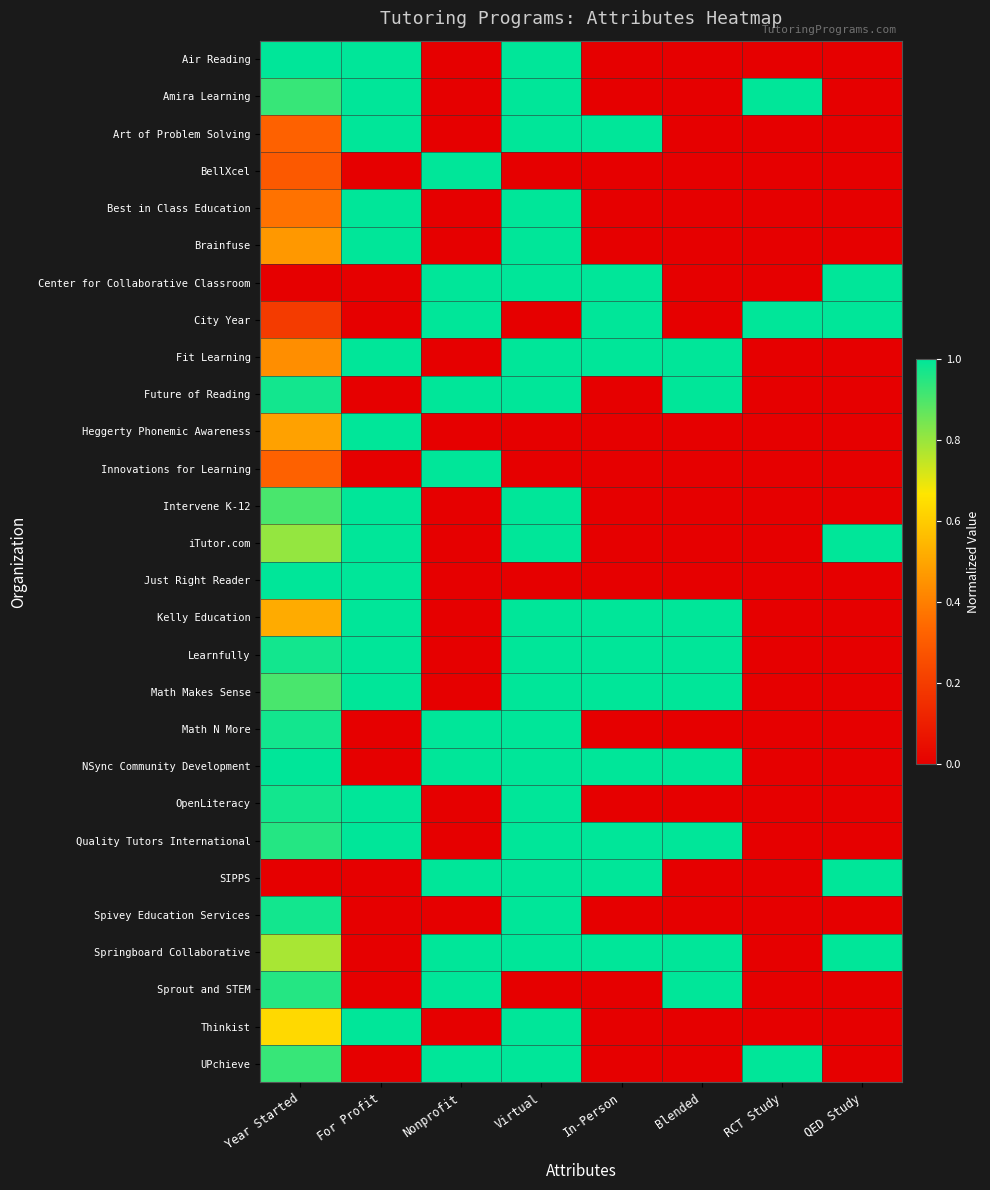

Reading left to right, transcribe all the data shown in this chart.

Air Reading: Year Started=1.0	For Profit=1.0	Nonprofit=0.0	Virtual=1.0	In-Person=0.0	Blended=0.0	RCT Study=0.0	QED Study=0.0
Amira Learning: Year Started=0.9	For Profit=1.0	Nonprofit=0.0	Virtual=1.0	In-Person=0.0	Blended=0.0	RCT Study=1.0	QED Study=0.0
Art of Problem Solving: Year Started=0.3	For Profit=1.0	Nonprofit=0.0	Virtual=1.0	In-Person=1.0	Blended=0.0	RCT Study=0.0	QED Study=0.0
BellXcel: Year Started=0.3	For Profit=0.0	Nonprofit=1.0	Virtual=0.0	In-Person=0.0	Blended=0.0	RCT Study=0.0	QED Study=0.0
Best in Class Education: Year Started=0.4	For Profit=1.0	Nonprofit=0.0	Virtual=1.0	In-Person=0.0	Blended=0.0	RCT Study=0.0	QED Study=0.0
Brainfuse: Year Started=0.5	For Profit=1.0	Nonprofit=0.0	Virtual=1.0	In-Person=0.0	Blended=0.0	RCT Study=0.0	QED Study=0.0
Center for Collaborative Classroom: Year Started=0.0	For Profit=0.0	Nonprofit=1.0	Virtual=1.0	In-Person=1.0	Blended=0.0	RCT Study=0.0	QED Study=1.0
City Year: Year Started=0.2	For Profit=0.0	Nonprofit=1.0	Virtual=0.0	In-Person=1.0	Blended=0.0	RCT Study=1.0	QED Study=1.0
Fit Learning: Year Started=0.4	For Profit=1.0	Nonprofit=0.0	Virtual=1.0	In-Person=1.0	Blended=1.0	RCT Study=0.0	QED Study=0.0
Future of Reading: Year Started=1.0	For Profit=0.0	Nonprofit=1.0	Virtual=1.0	In-Person=0.0	Blended=1.0	RCT Study=0.0	QED Study=0.0
Heggerty Phonemic Awareness: Year Started=0.5	For Profit=1.0	Nonprofit=0.0	Virtual=0.0	In-Person=0.0	Blended=0.0	RCT Study=0.0	QED Study=0.0
Innovations for Learning: Year Started=0.3	For Profit=0.0	Nonprofit=1.0	Virtual=0.0	In-Person=0.0	Blended=0.0	RCT Study=0.0	QED Study=0.0
Intervene K-12: Year Started=0.9	For Profit=1.0	Nonprofit=0.0	Virtual=1.0	In-Person=0.0	Blended=0.0	RCT Study=0.0	QED Study=0.0
iTutor.com: Year Started=0.8	For Profit=1.0	Nonprofit=0.0	Virtual=1.0	In-Person=0.0	Blended=0.0	RCT Study=0.0	QED Study=1.0
Just Right Reader: Year Started=1.0	For Profit=1.0	Nonprofit=0.0	Virtual=0.0	In-Person=0.0	Blended=0.0	RCT Study=0.0	QED Study=0.0
Kelly Education: Year Started=0.5	For Profit=1.0	Nonprofit=0.0	Virtual=1.0	In-Person=1.0	Blended=1.0	RCT Study=0.0	QED Study=0.0
Learnfully: Year Started=1.0	For Profit=1.0	Nonprofit=0.0	Virtual=1.0	In-Person=1.0	Blended=1.0	RCT Study=0.0	QED Study=0.0
Math Makes Sense: Year Started=0.9	For Profit=1.0	Nonprofit=0.0	Virtual=1.0	In-Person=1.0	Blended=1.0	RCT Study=0.0	QED Study=0.0
Math N More: Year Started=1.0	For Profit=0.0	Nonprofit=1.0	Virtual=1.0	In-Person=0.0	Blended=0.0	RCT Study=0.0	QED Study=0.0
NSync Community Development: Year Started=1.0	For Profit=0.0	Nonprofit=1.0	Virtual=1.0	In-Person=1.0	Blended=1.0	RCT Study=0.0	QED Study=0.0
OpenLiteracy: Year Started=1.0	For Profit=1.0	Nonprofit=0.0	Virtual=1.0	In-Person=0.0	Blended=0.0	RCT Study=0.0	QED Study=0.0
Quality Tutors International: Year Started=1.0	For Profit=1.0	Nonprofit=0.0	Virtual=1.0	In-Person=1.0	Blended=1.0	RCT Study=0.0	QED Study=0.0
SIPPS: Year Started=0.0	For Profit=0.0	Nonprofit=1.0	Virtual=1.0	In-Person=1.0	Blended=0.0	RCT Study=0.0	QED Study=1.0
Spivey Education Services: Year Started=1.0	For Profit=0.0	Nonprofit=0.0	Virtual=1.0	In-Person=0.0	Blended=0.0	RCT Study=0.0	QED Study=0.0
Springboard Collaborative: Year Started=0.8	For Profit=0.0	Nonprofit=1.0	Virtual=1.0	In-Person=1.0	Blended=1.0	RCT Study=0.0	QED Study=1.0
Sprout and STEM: Year Started=1.0	For Profit=0.0	Nonprofit=1.0	Virtual=0.0	In-Person=0.0	Blended=1.0	RCT Study=0.0	QED Study=0.0
Thinkist: Year Started=0.6	For Profit=1.0	Nonprofit=0.0	Virtual=1.0	In-Person=0.0	Blended=0.0	RCT Study=0.0	QED Study=0.0
UPchieve: Year Started=0.9	For Profit=0.0	Nonprofit=1.0	Virtual=1.0	In-Person=0.0	Blended=0.0	RCT Study=1.0	QED Study=0.0